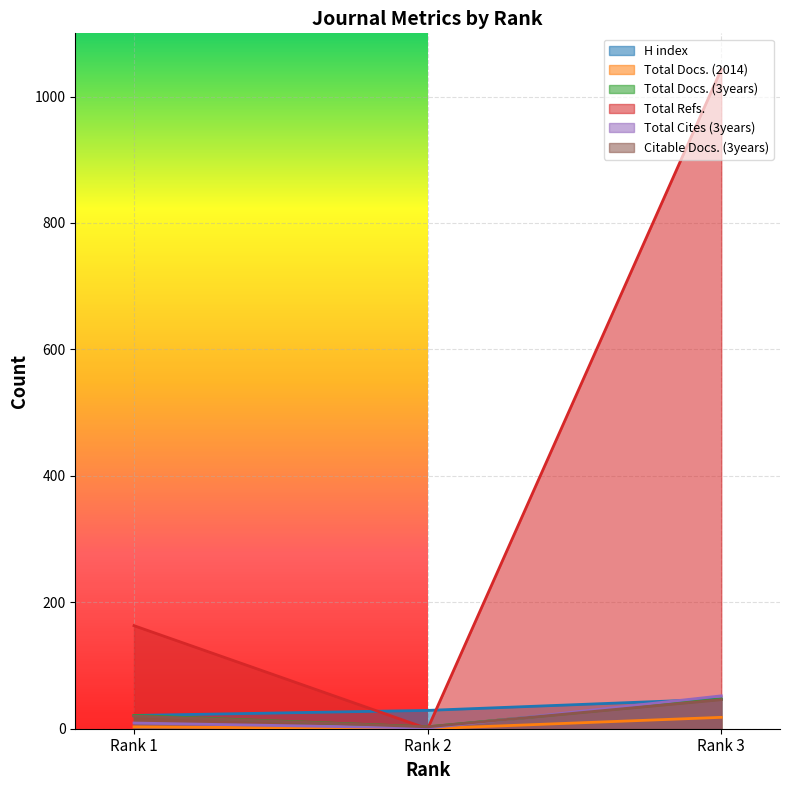

Reading right to left, transcribe all the data shown in this chart.

H index: 47	29	21
Total Docs. (2014): 18	0	3
Total Docs. (3years): 47	3	21
Total Refs.: 1043	0	163
Total Cites (3years): 52	1	9
Citable Docs. (3years): 46	3	20